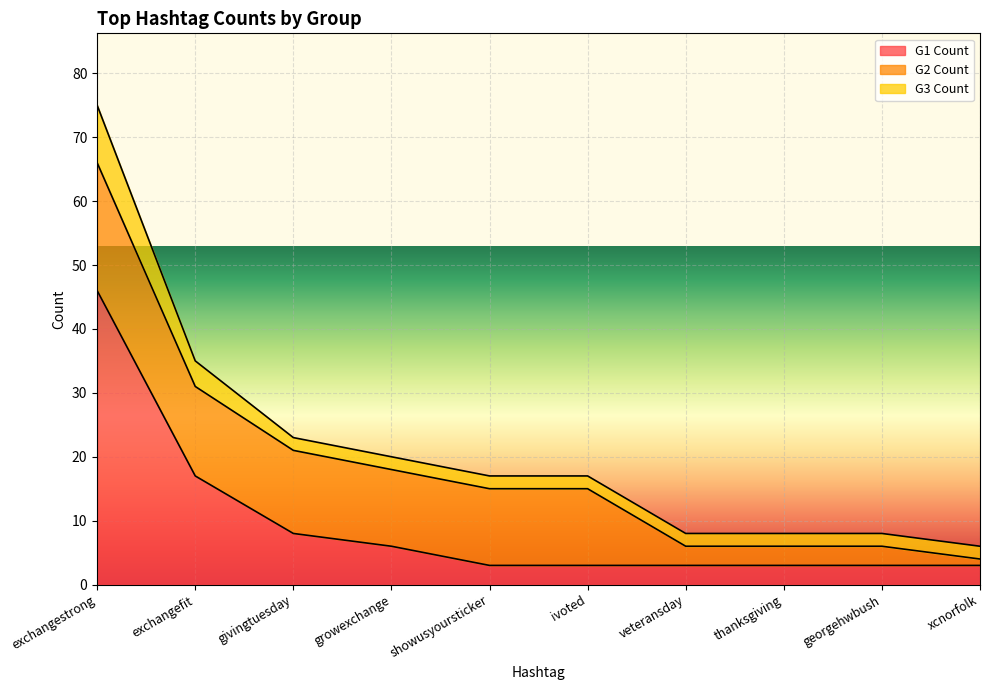

How many times do G2 Count and G1 Count cross each other?

1